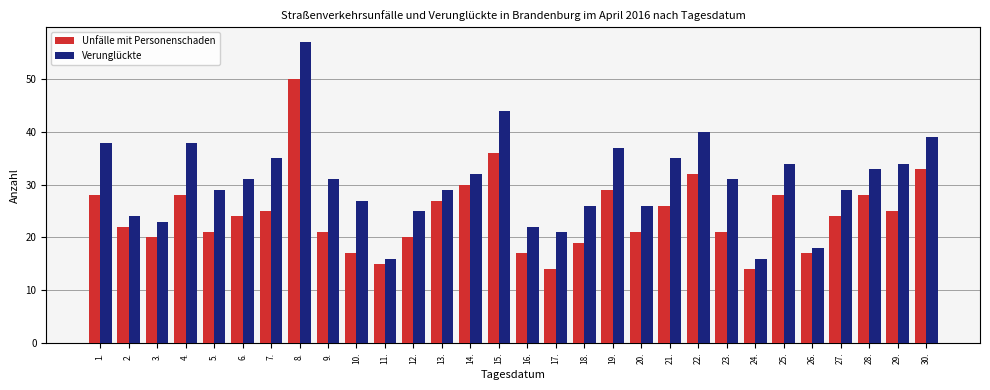

What is the average value of the Unfälle mit Personenschaden series?

24